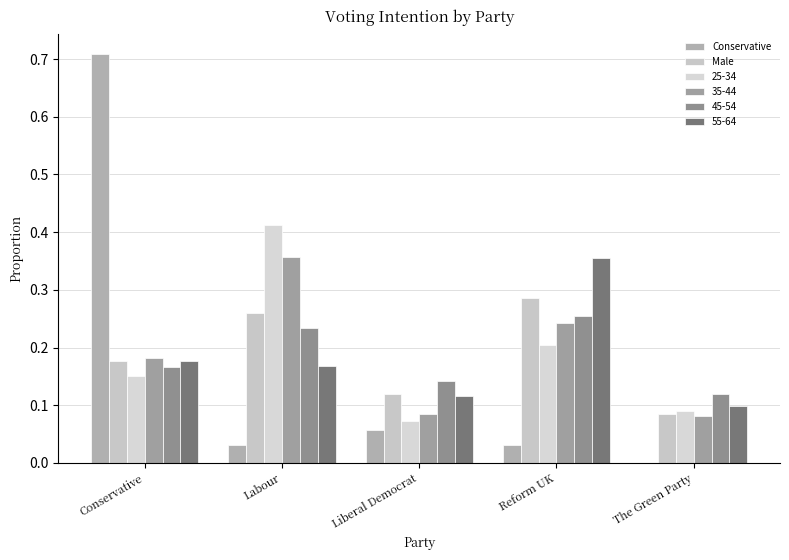

What is the total value across all series at The Green Party?

0.5